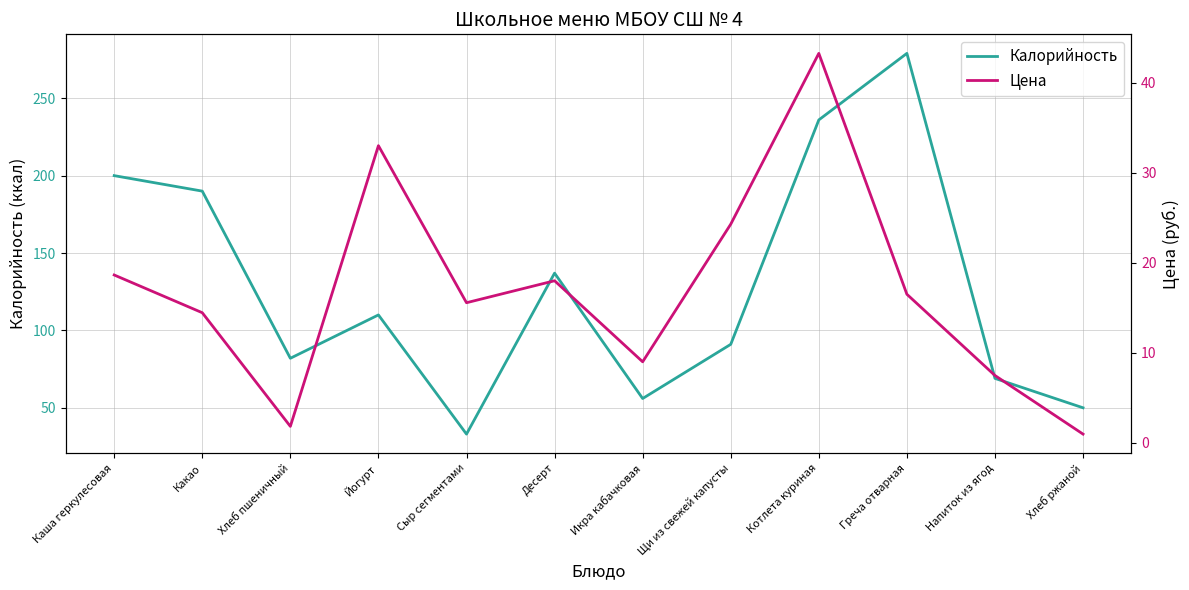

Reading right to left, list all the values displayed in this chart.

Калорийность: 50.0	69.0	279.0	236.0	91.0	56.0	137.0	33.0	110.0	82.0	190.0	200.0
Цена: 1.0	7.5	16.5	43.2	24.3	9.0	18.0	15.6	33.0	1.8	14.4	18.6